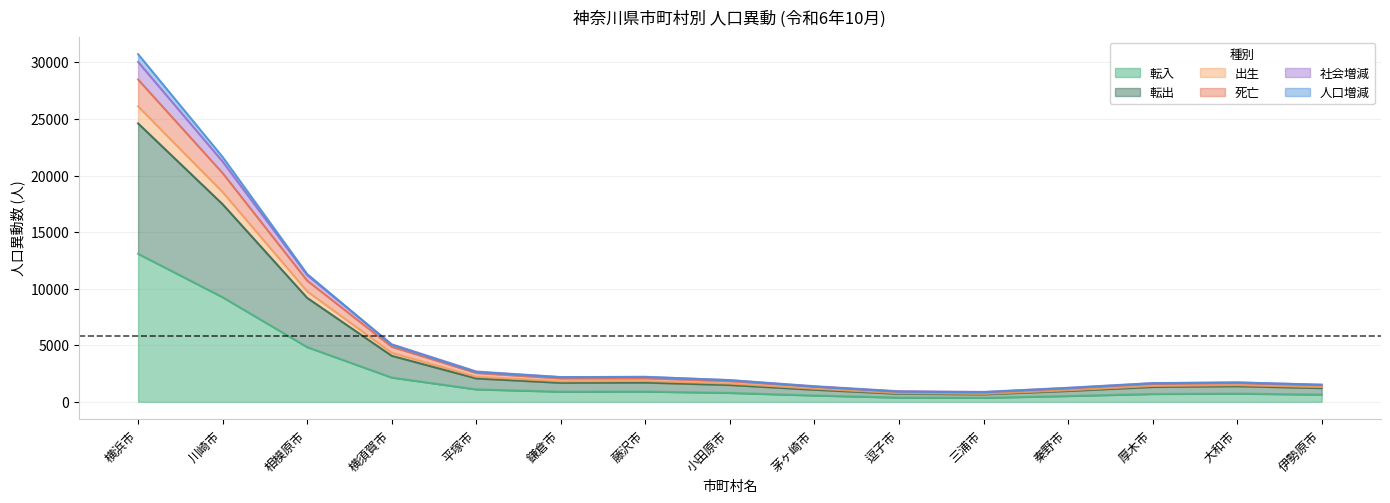

What is the label of the 9th point from the right?

藤沢市